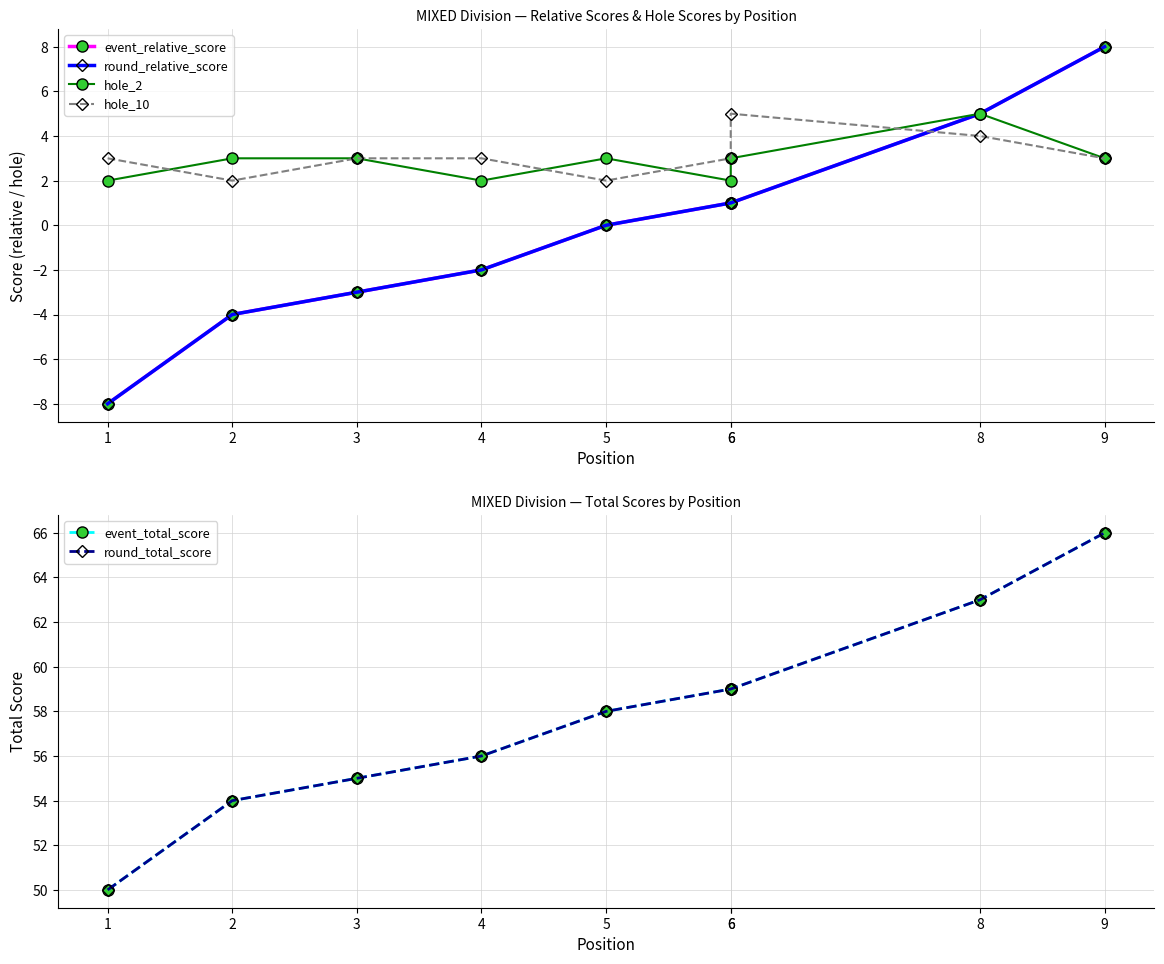

How many data points in event_total_score are less than 58?

4